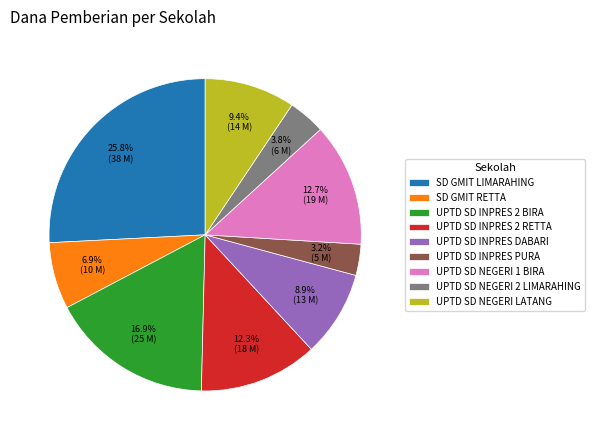

Approximately how many times larger is the value at UPTD SD INPRES 2 BIRA compared to UPTD SD INPRES DABARI?

1.9